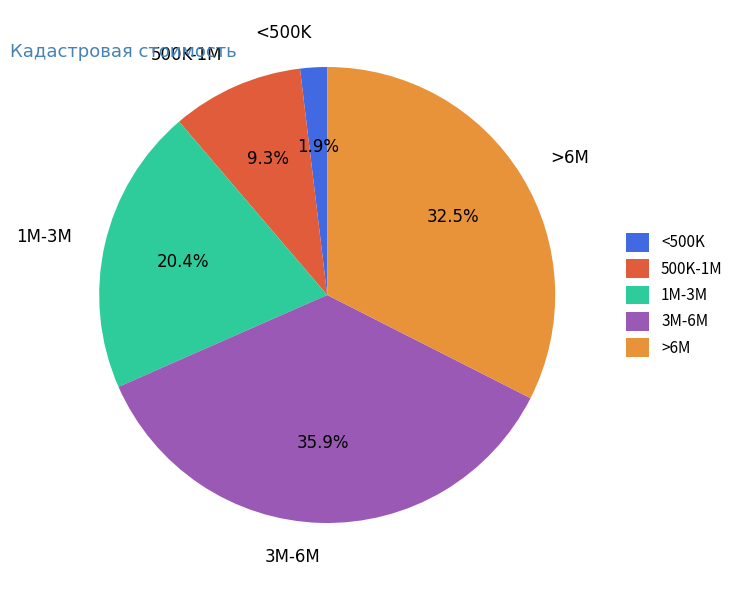

Which has a higher value, <500K or >6M?

>6M